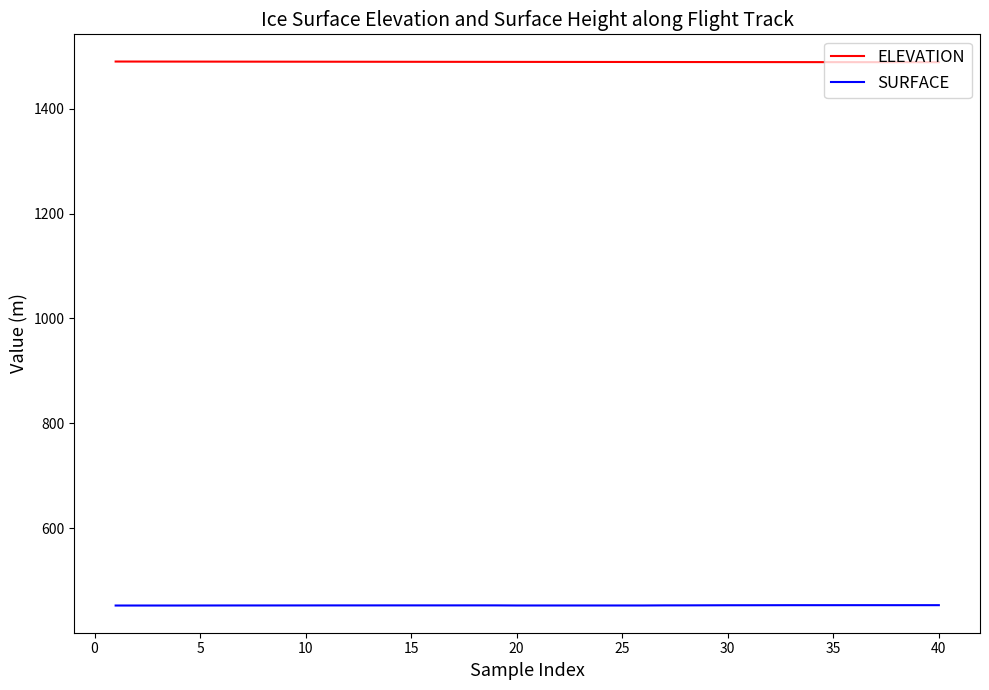

Rank the series by their maximum value, from lowest to highest.

SURFACE, ELEVATION